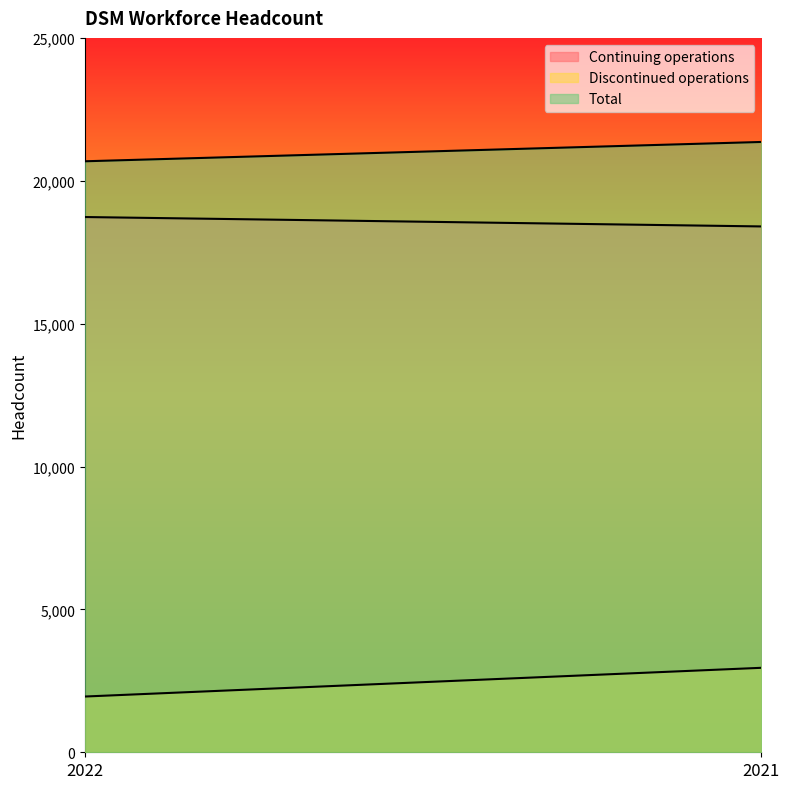

Rank the series by their maximum value, from highest to lowest.

Total, Continuing operations, Discontinued operations